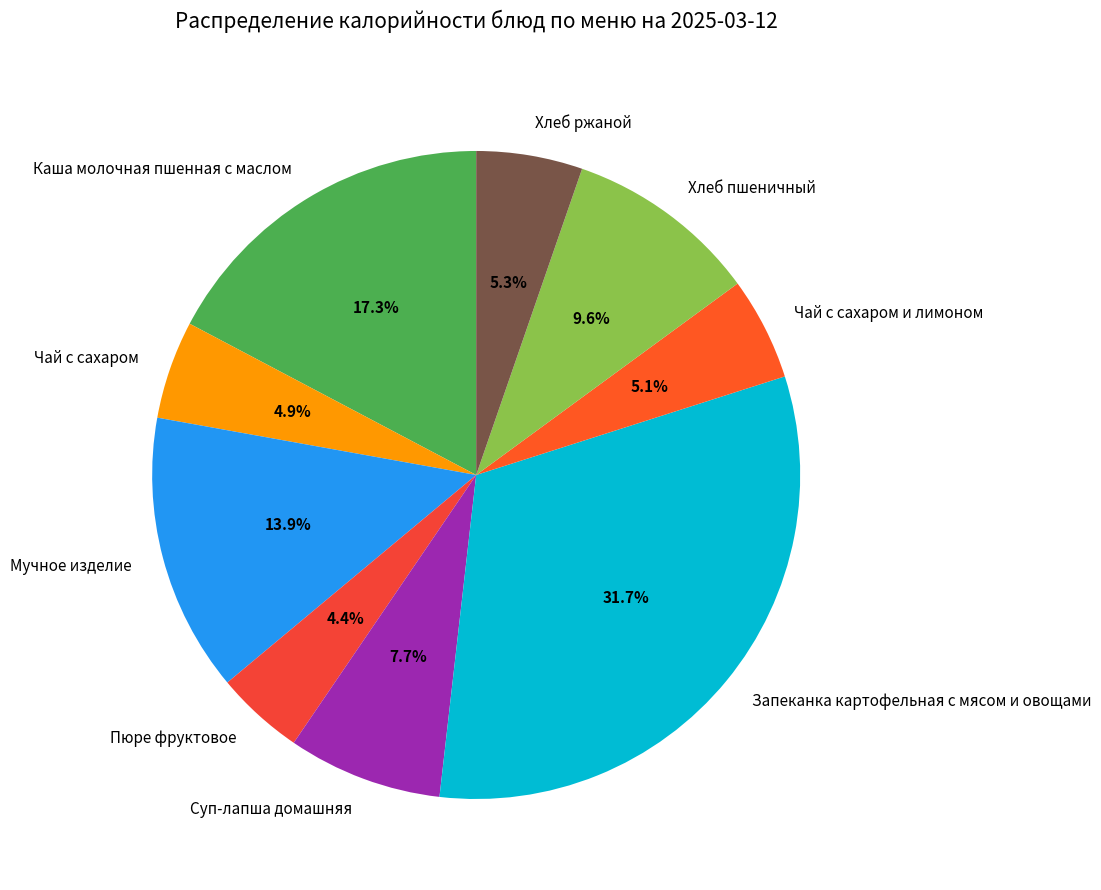

To the nearest percent, what percentage of the pie is Каша молочная пшенная с маслом?

17%